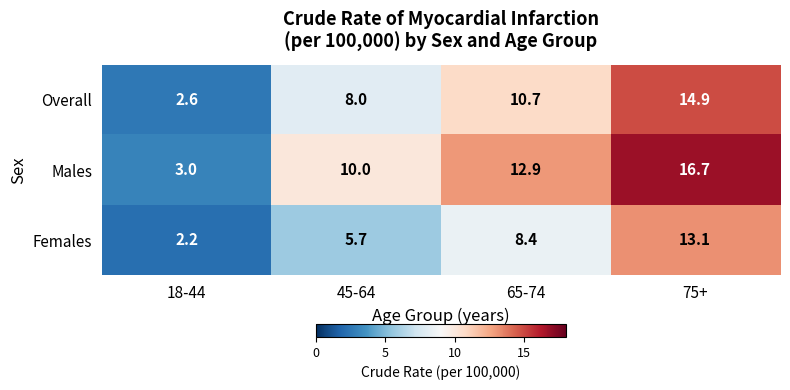

At how many categories does at least one series exceed 6?

3